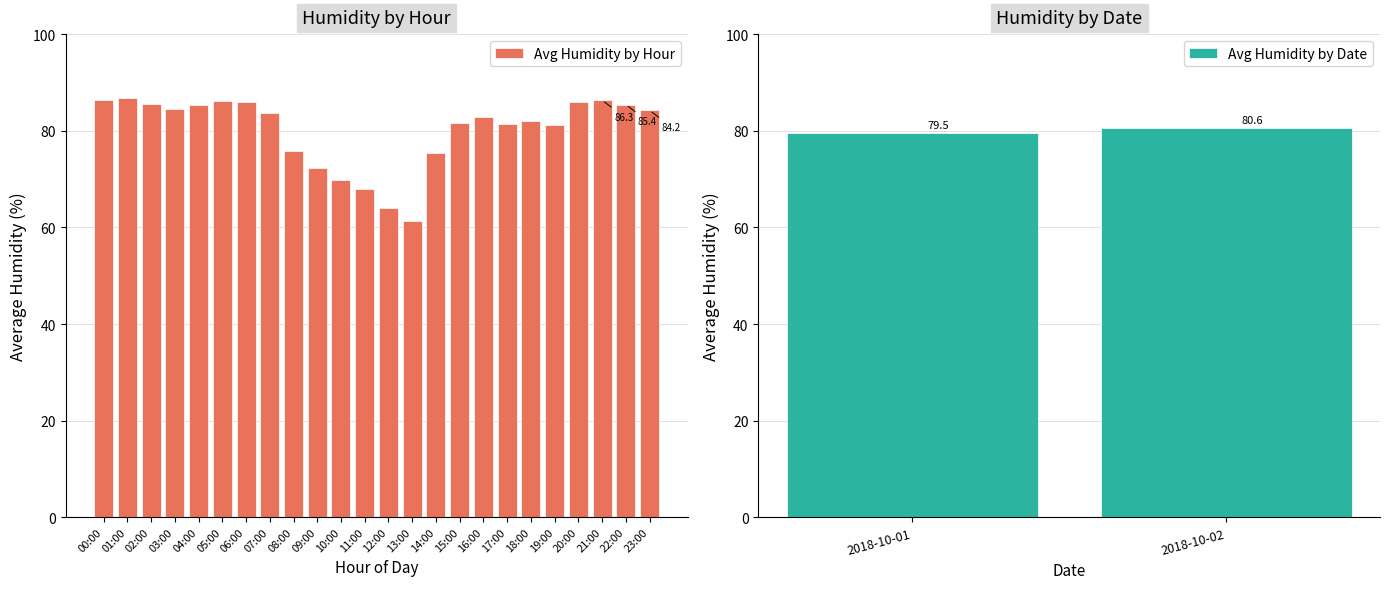

Is it true that Avg Humidity by Hour equals 145.9 at 15:00?

False